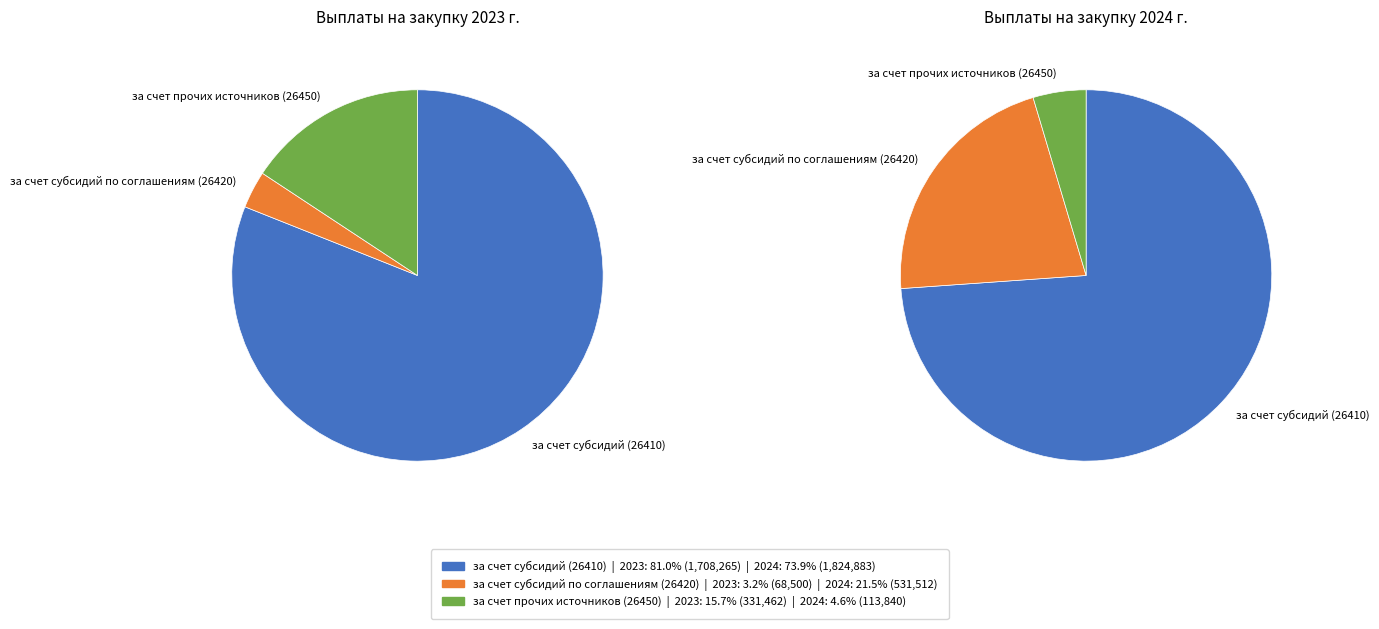

Rank the series by their maximum value, from highest to lowest.

values_2024, values_2023